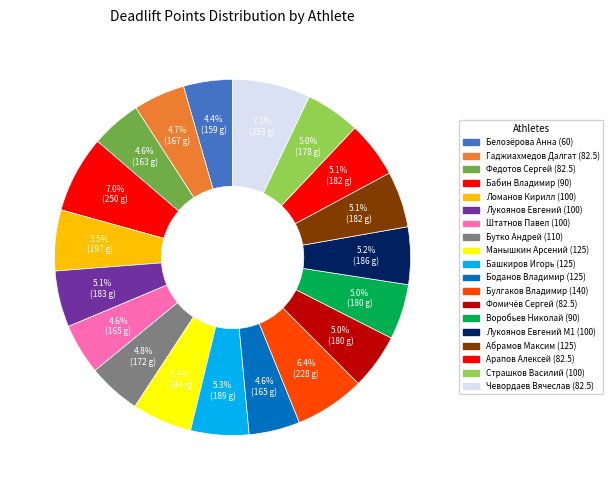

How many segments does this pie chart have?

19